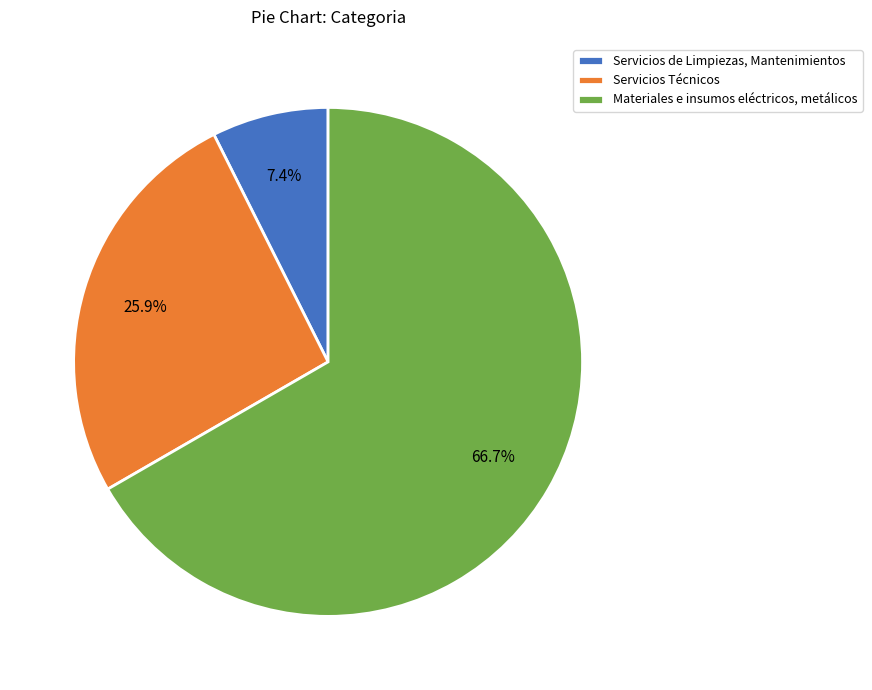

What percentage do Materiales e insumos eléctricos, metálicos and Servicios Técnicos together represent?

92.6%